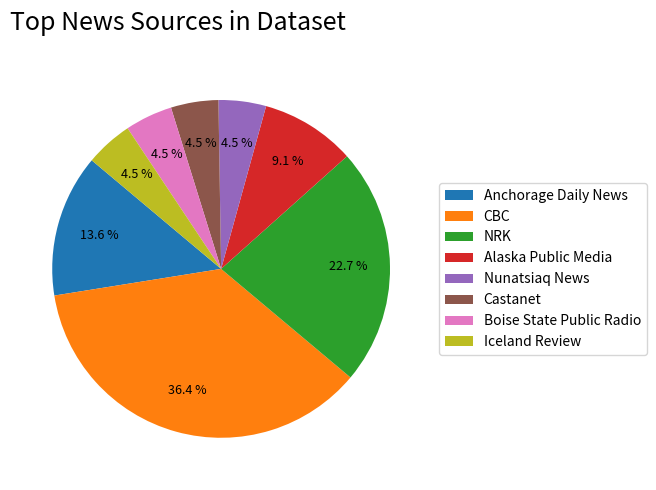

Is it true that Boise State Public Radio is 17% of the pie?

False